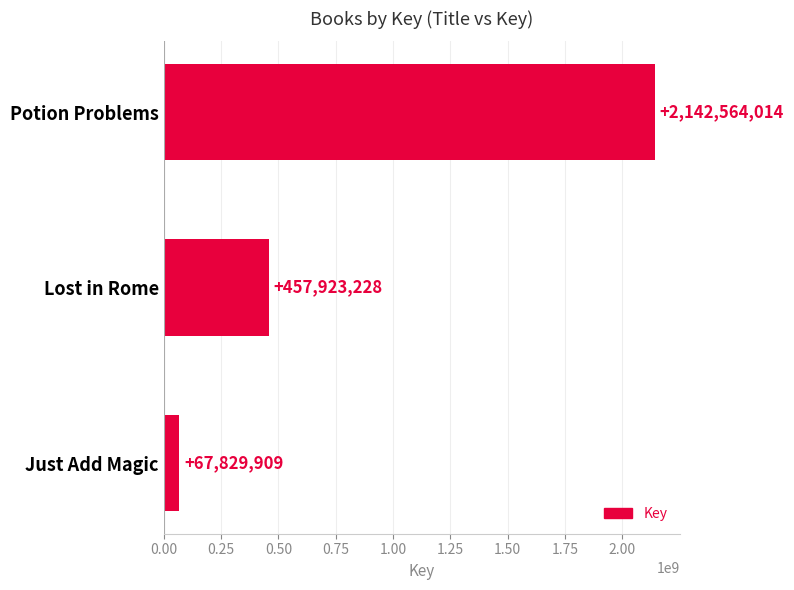

What is the difference between the second highest and minimum values?

390093319